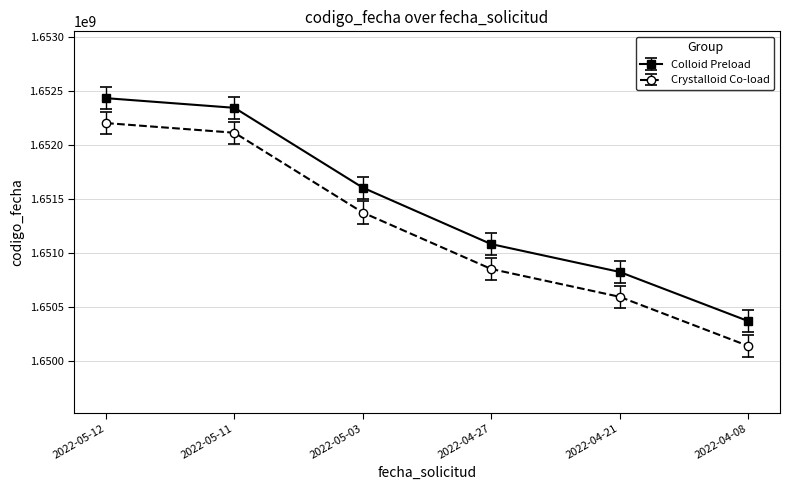

Reading left to right, list all the values displayed in this chart.

Colloid Preload: 2022-05-12=1652432840.0	2022-05-11=1652343638.0	2022-05-03=1651604895.0	2022-04-27=1651082854.0	2022-04-21=1650825623.0	2022-04-08=1650371656.0
Crystalloid Co-load: 2022-05-12=1652202353.4	2022-05-11=1652113169.3	2022-05-03=1651374574.0	2022-04-27=1650852637.4	2022-04-21=1650595457.9	2022-04-08=1650141581.7